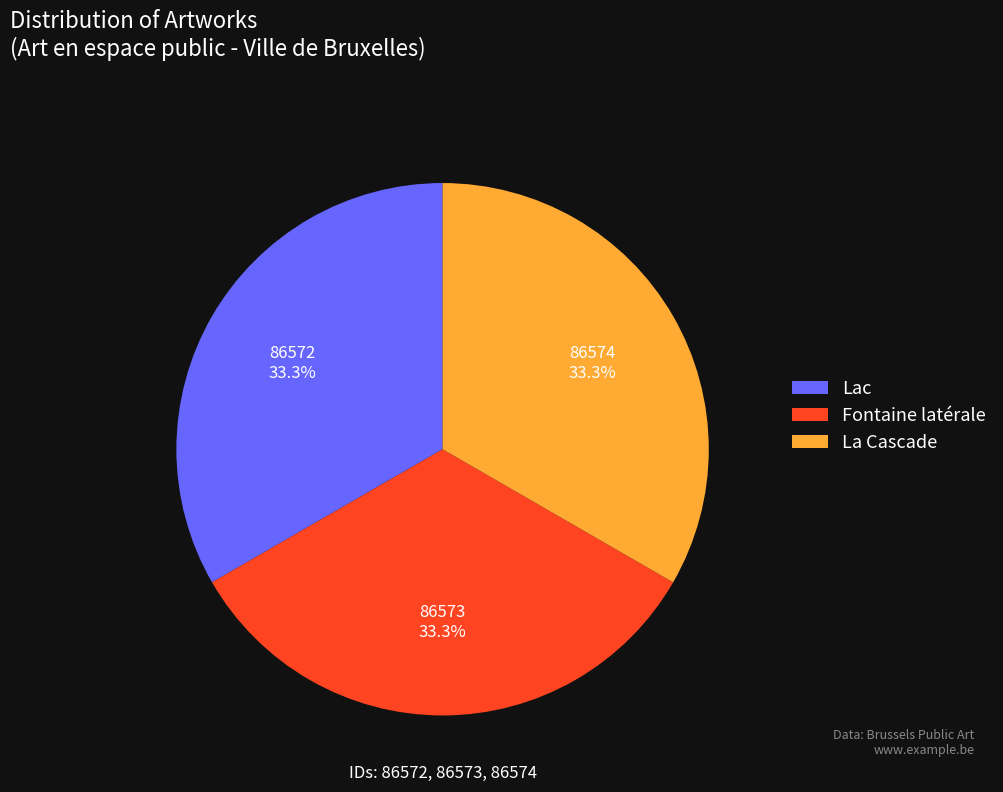

The La Cascade slice represents 33% of the pie. True or false?

True